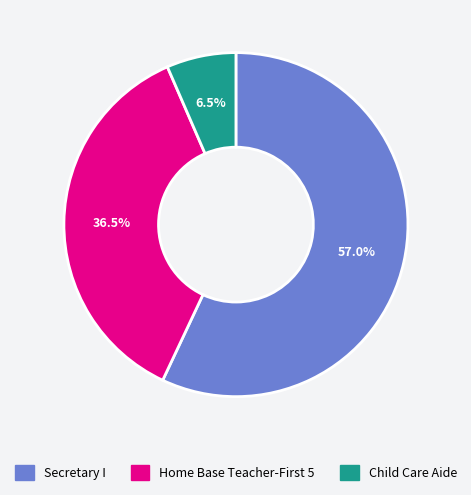

Which category accounts for the majority?

Secretary I